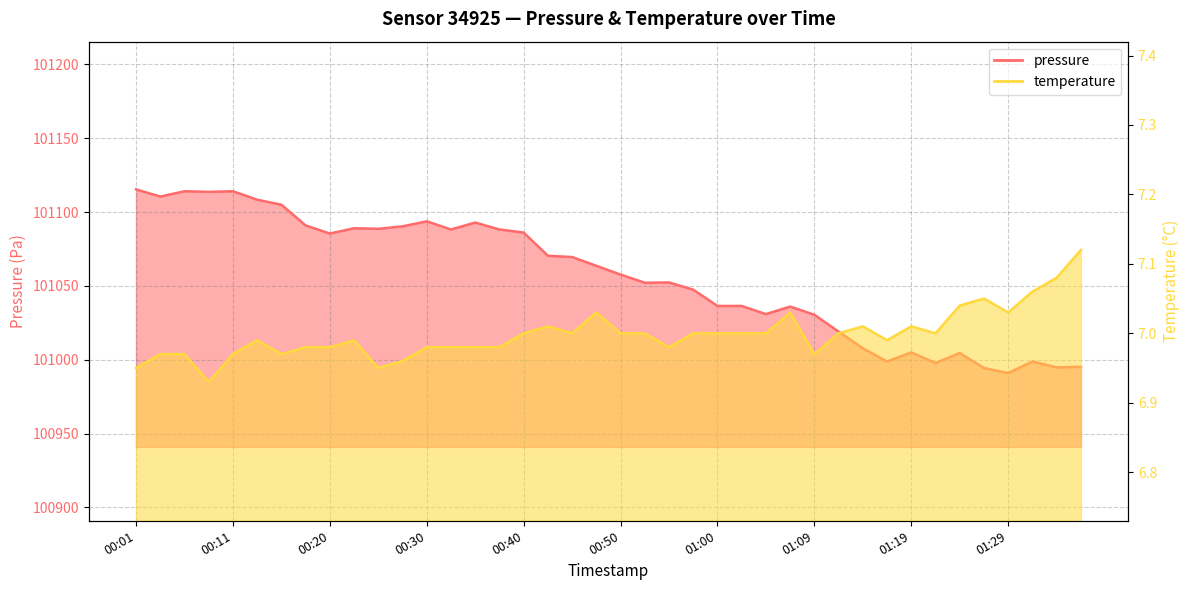

Where does the pressure series first go above 101063?

00:01